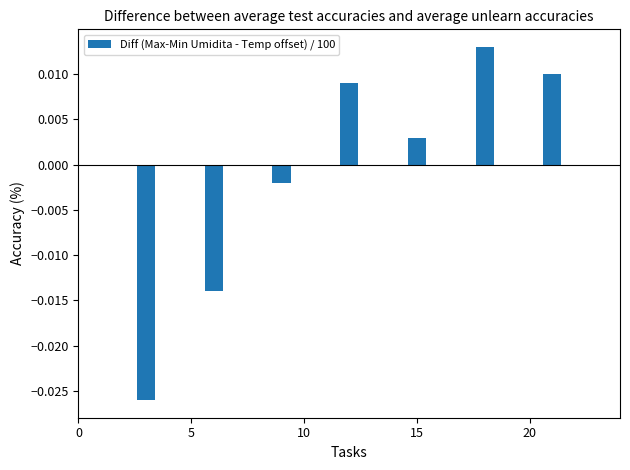

How many values exceed 0?

4